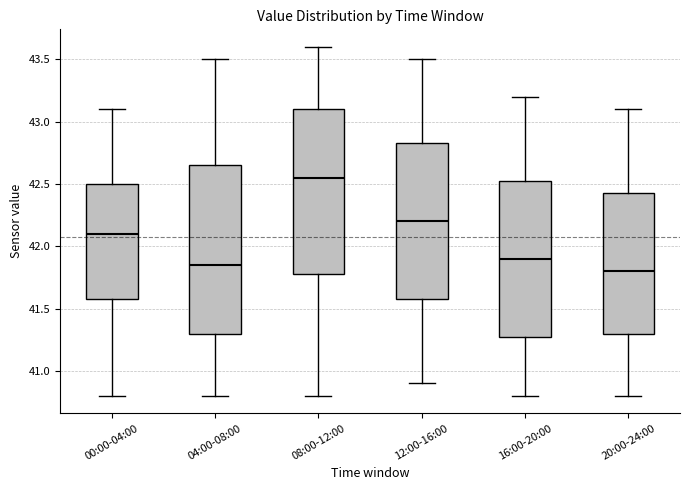

Which box's median line is the highest?

08:00-12:00